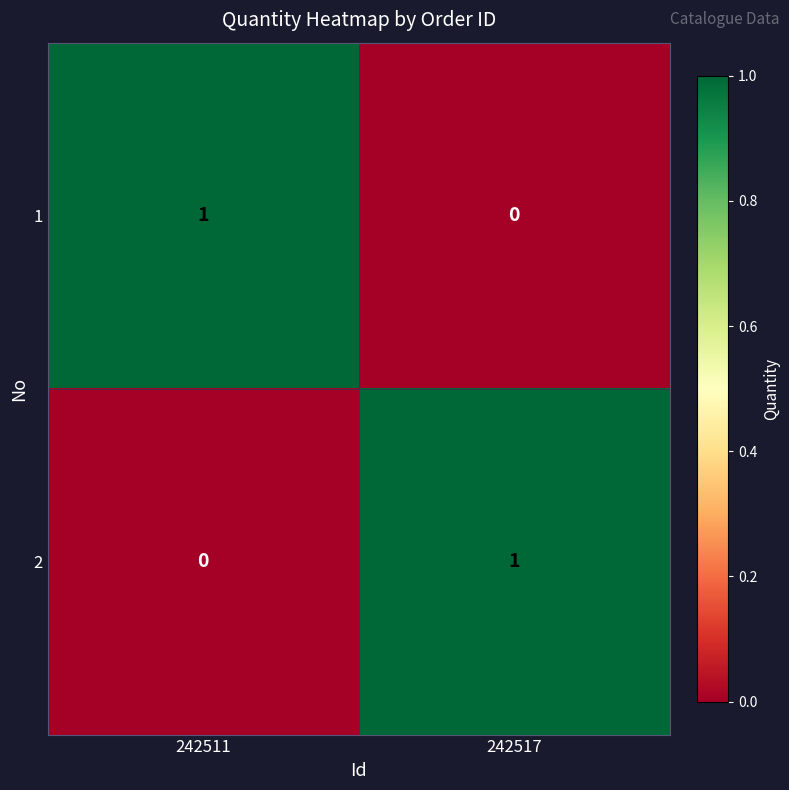

Is the value of 2 at 242517 greater than the value of 1 at 242517?

Yes